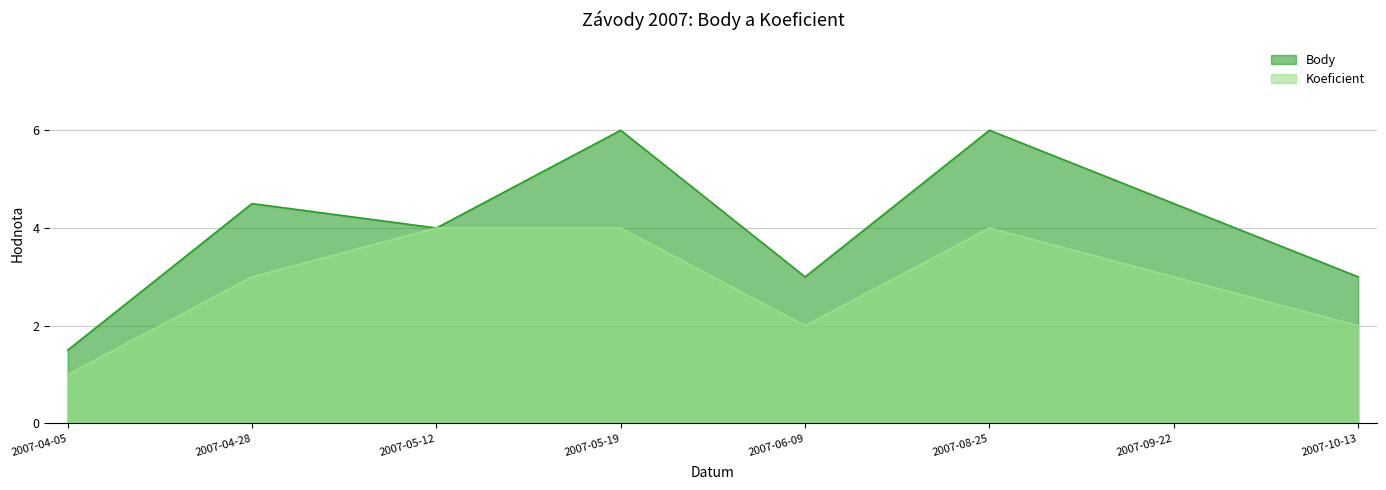

At which category does the chart reach its peak across all series?

2007-05-19